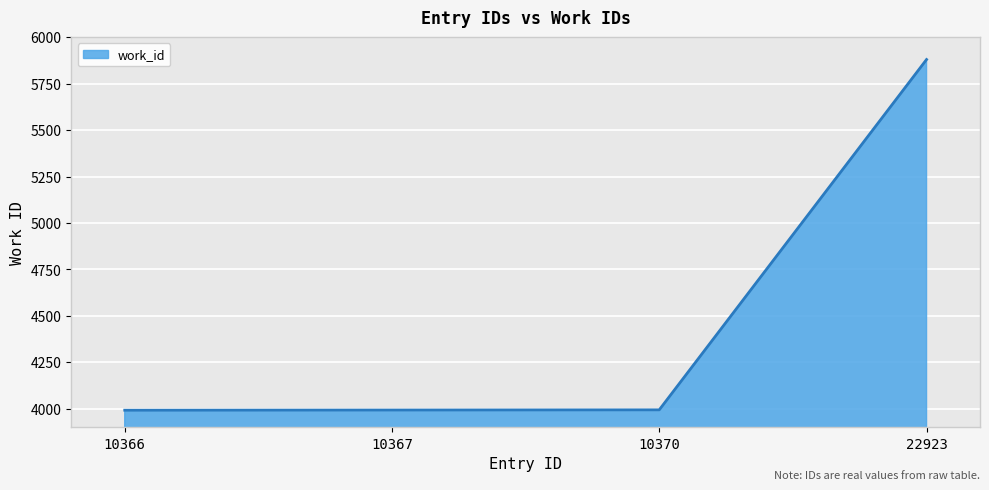

What is the minimum value shown in the chart?

3992